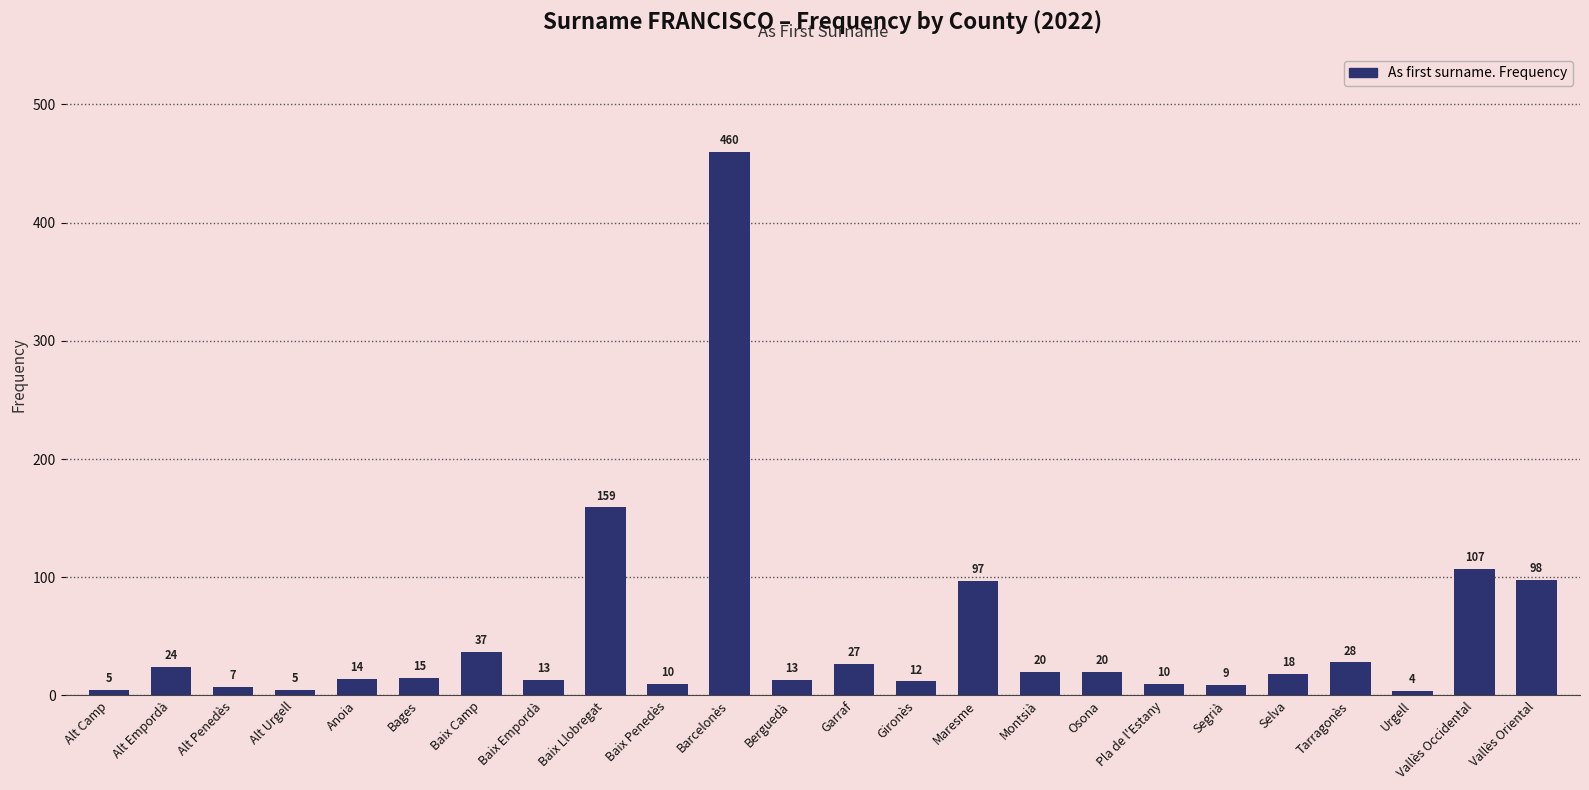

True or false: the data shows 27 at Garraf.

True